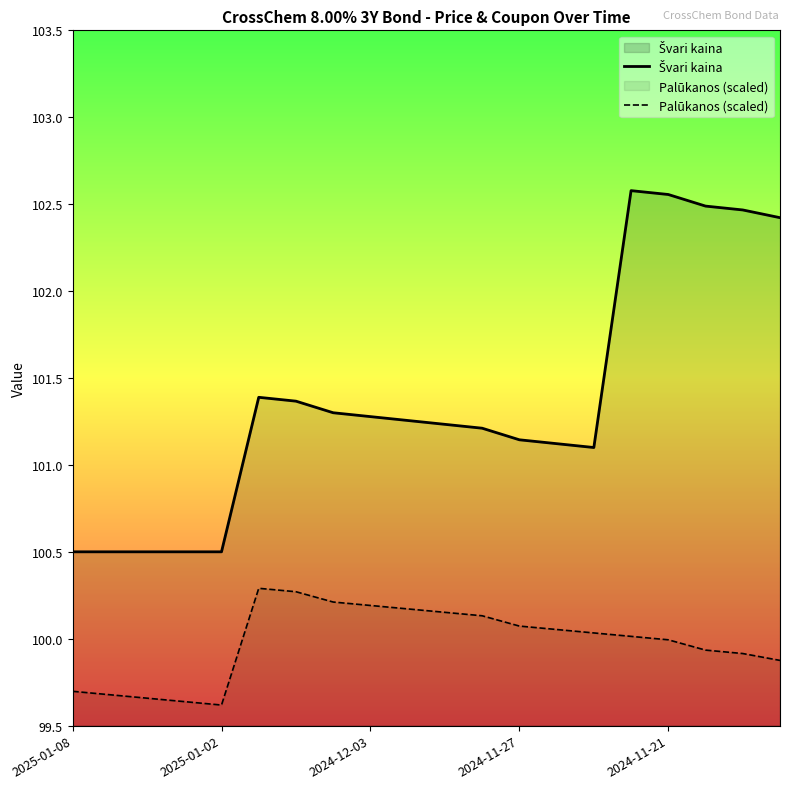

What is the approximate value of Palūkanos (scaled) at 17?

99.9